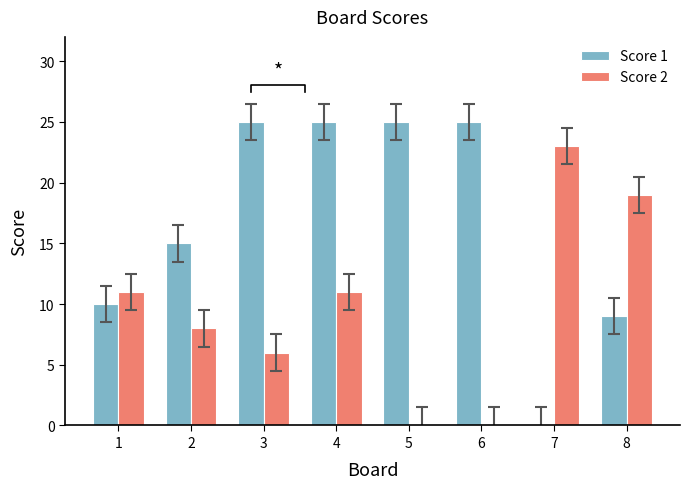

Reading left to right, list all the values displayed in this chart.

Score 1: 1=10	2=15	3=25	4=25	5=25	6=25	7=0	8=9
Score 2: 1=11	2=8	3=6	4=11	5=0	6=0	7=23	8=19